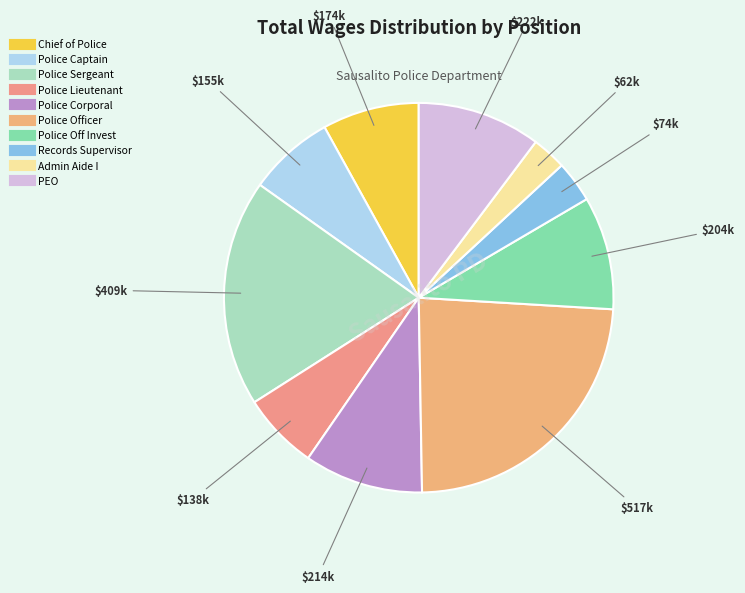

The Police Officer slice represents 30% of the pie. True or false?

False